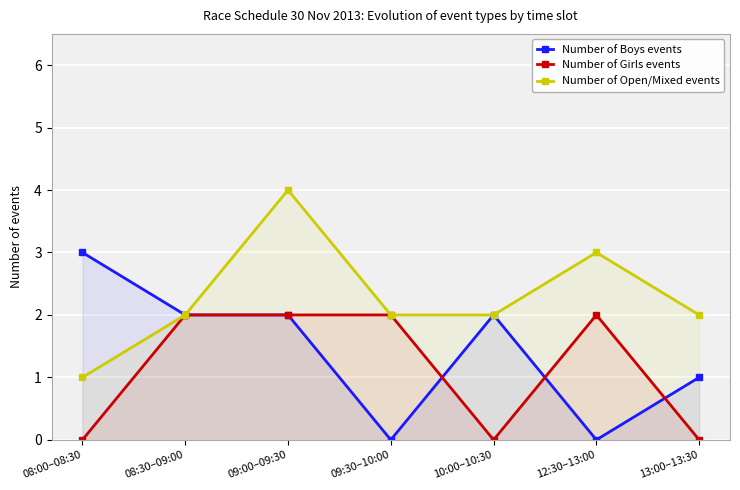

List the series in order of their overall mean, highest first.

Number of Open/Mixed events, Number of Boys events, Number of Girls events